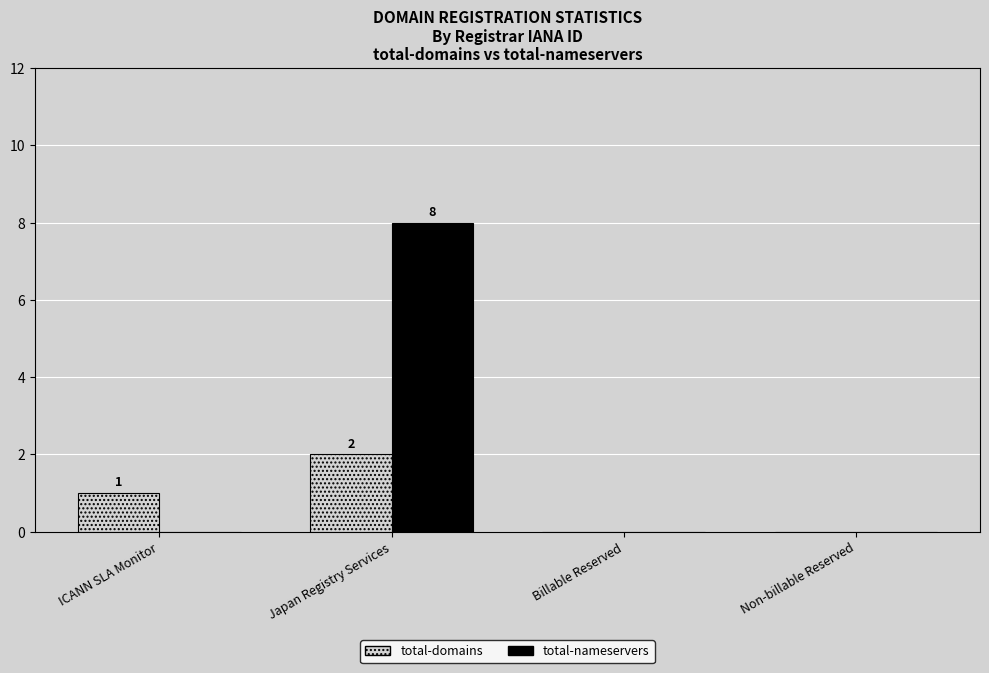

The total-domains series shows 0 at Non-billable Reserved. True or false?

True